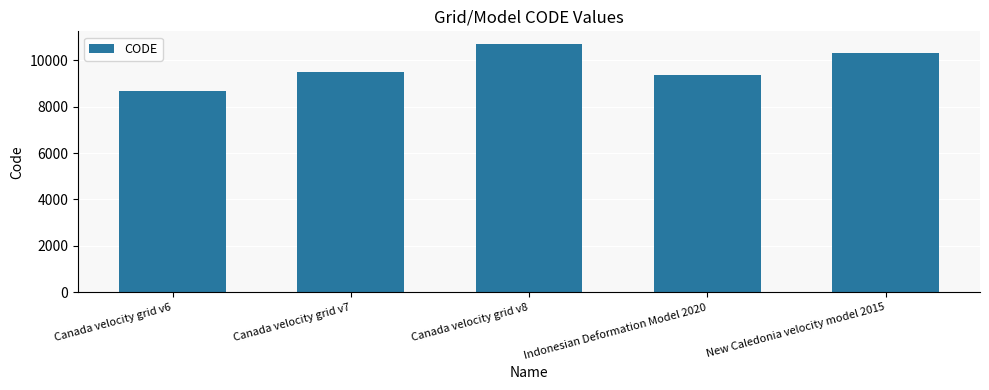

Which category has the lowest value across all series?

Canada velocity grid v6